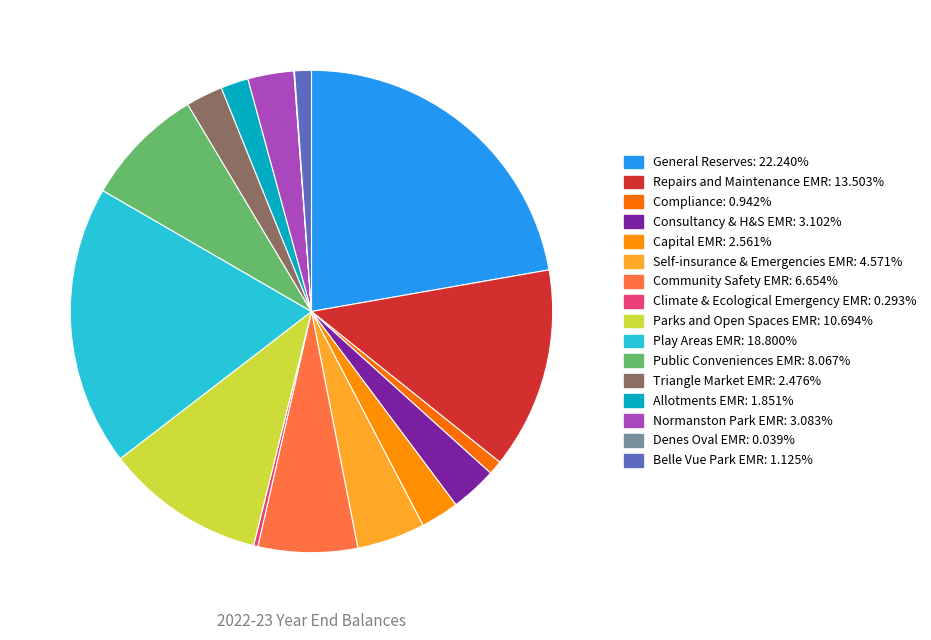

What is the smallest slice in the pie chart?

Denes Oval EMR